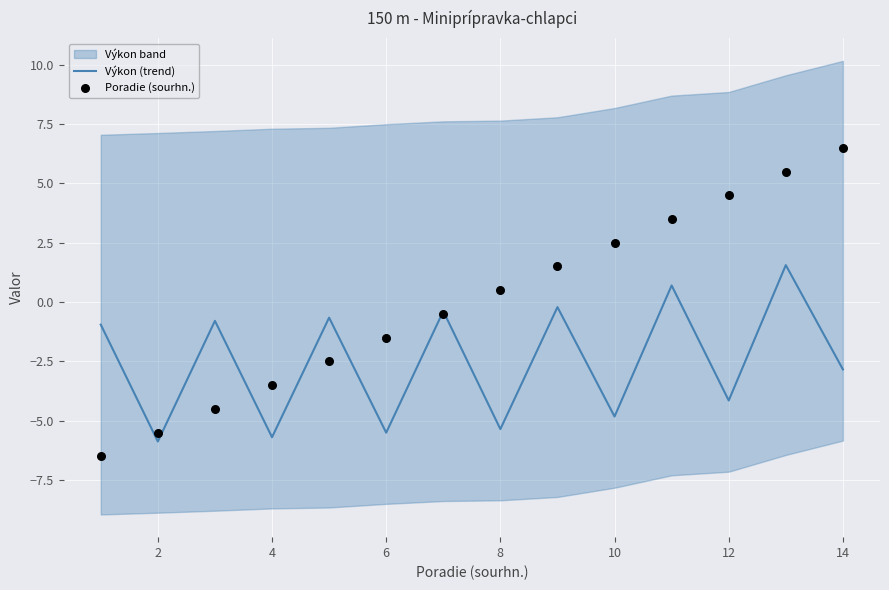

At how many categories does at least one series exceed 3?

4